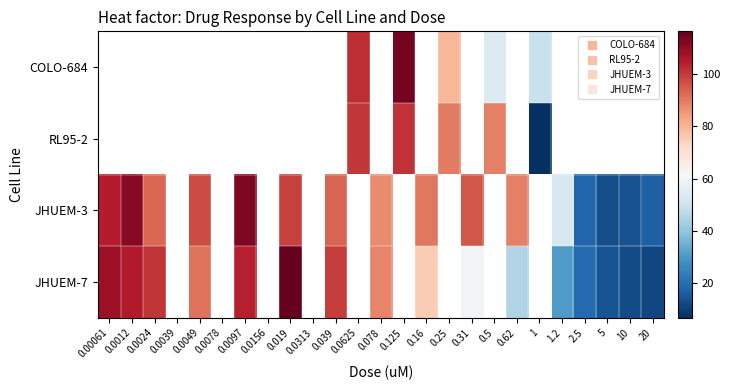

Which category has the highest value in the JHUEM-7 series?

0.019